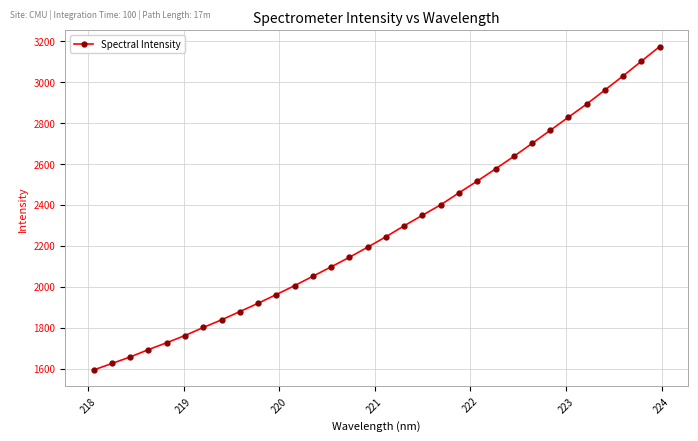

What is the value of the 32nd point from the left?

3174.5